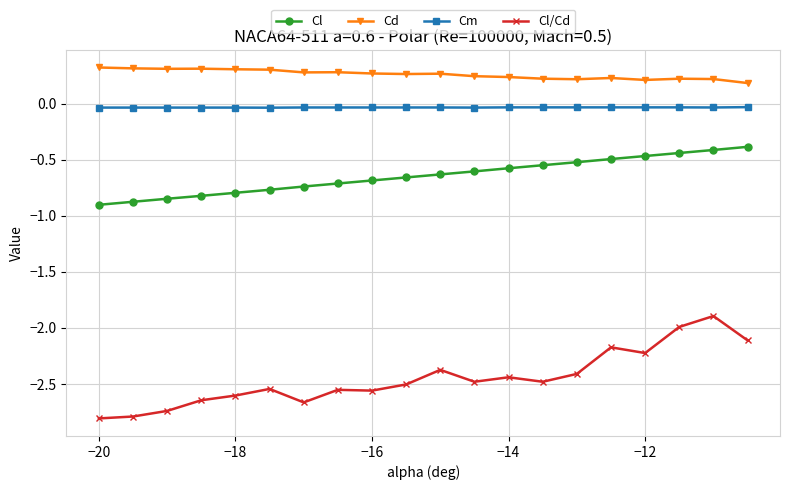

Which series has the largest total across all categories?

Cd